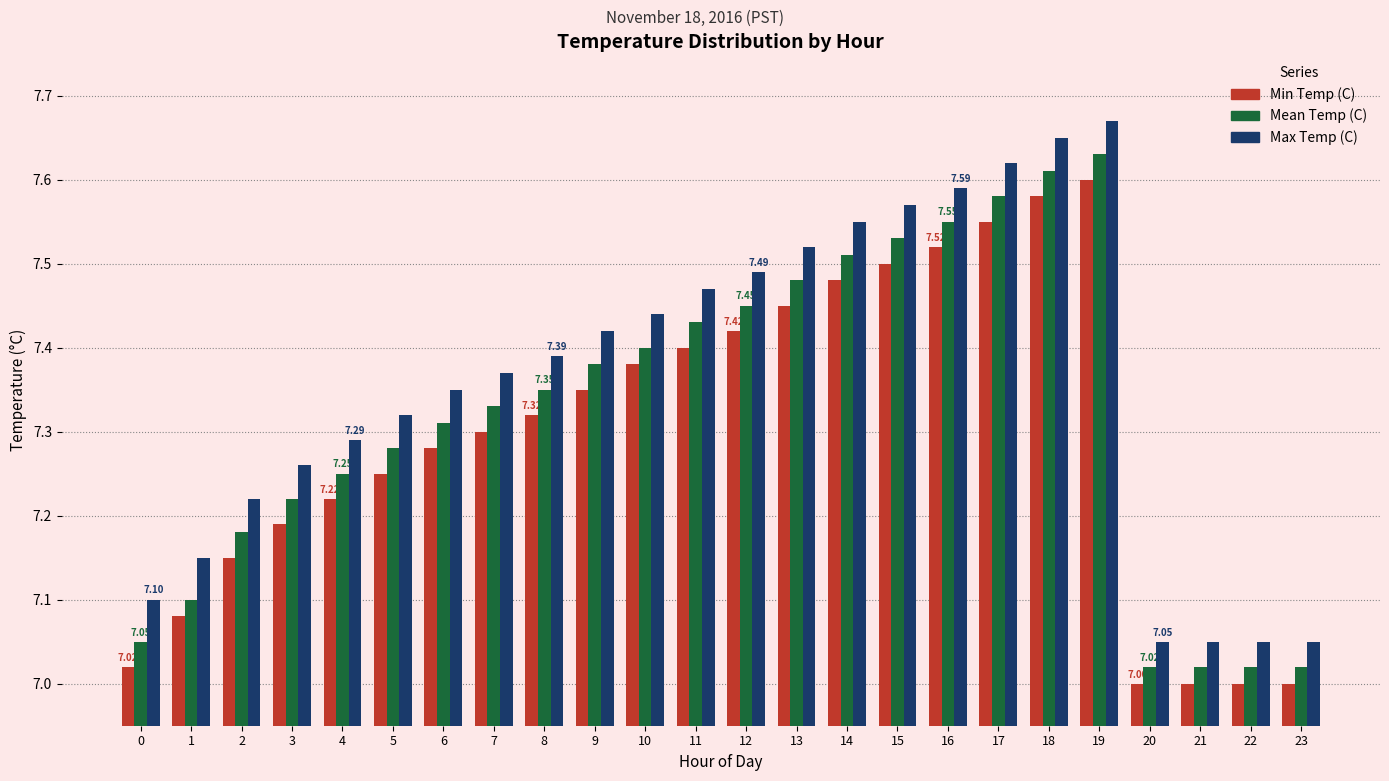

Which series has the largest range (max minus min)?

Max Temp (C)